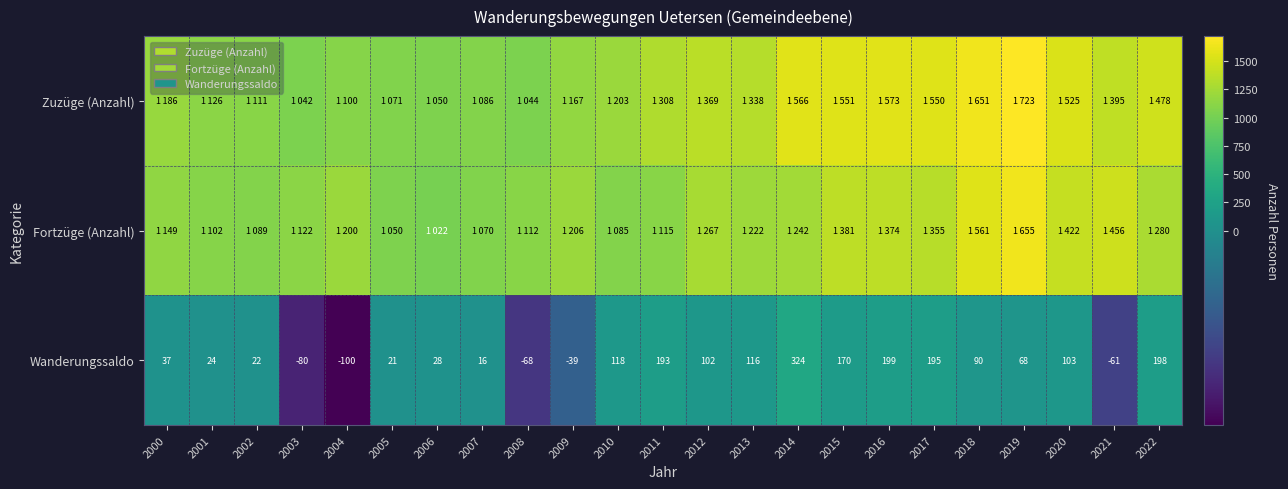

Between 2006 and 2011, which is larger?

2011